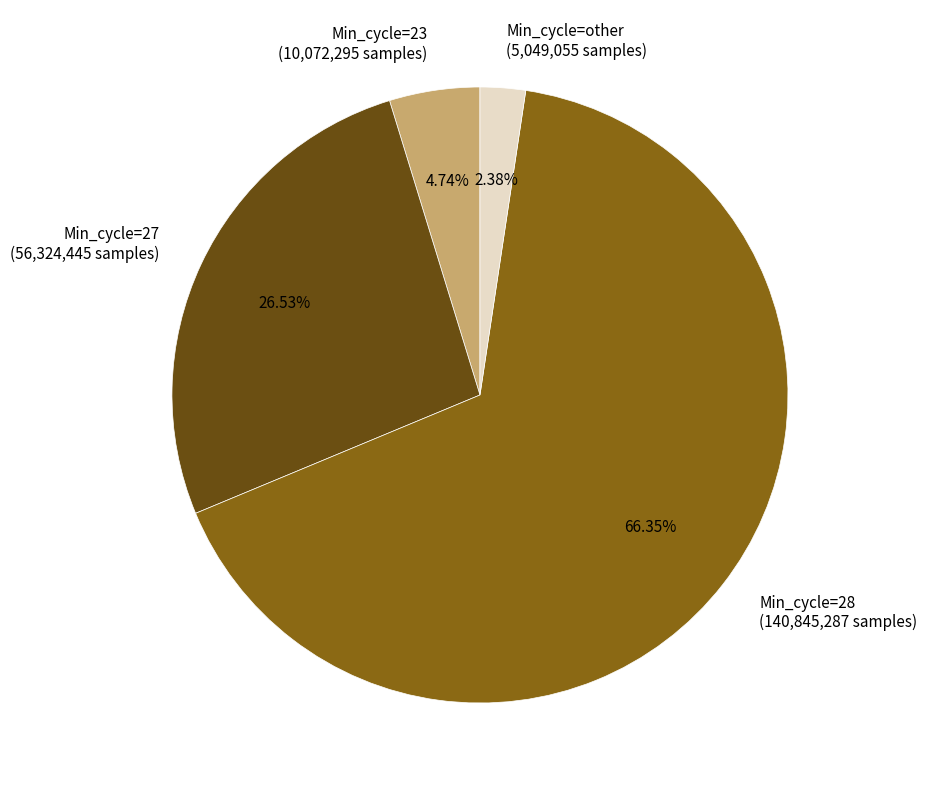

How many segments does this pie chart have?

4